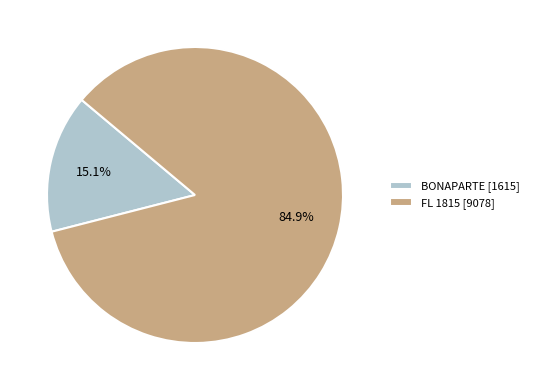

Approximately how many times larger is the value at BONAPARTE compared to FL 1815?

0.2